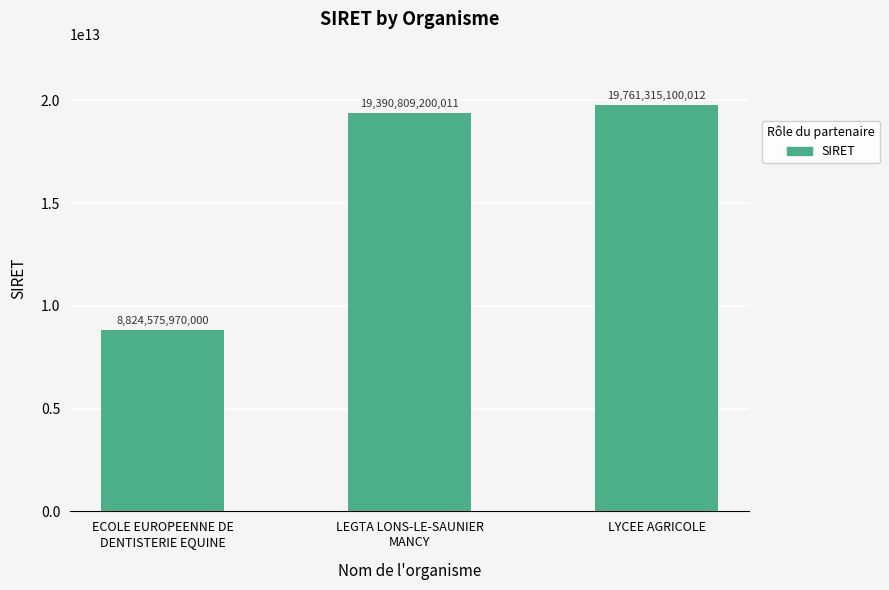

What is the ratio of the value at LEGTA LONS-LE-SAUNIER
MANCY to the value at ECOLE EUROPEENNE DE
DENTISTERIE EQUINE?

2.2